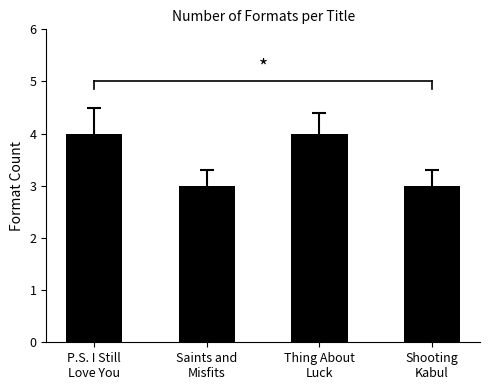

Reading left to right, what are all the values shown in this chart?

P.S. I Still
Love You=4	Saints and
Misfits=3	Thing About
Luck=4	Shooting
Kabul=3